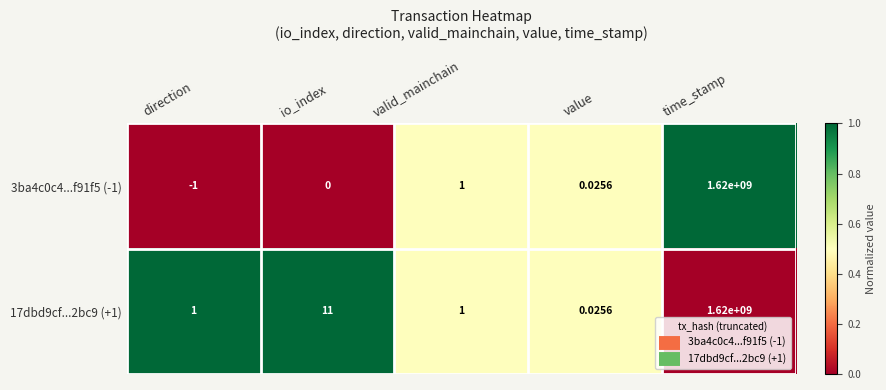

At which label does 17dbd9cf...2bc9 (+1) reach its minimum?

value